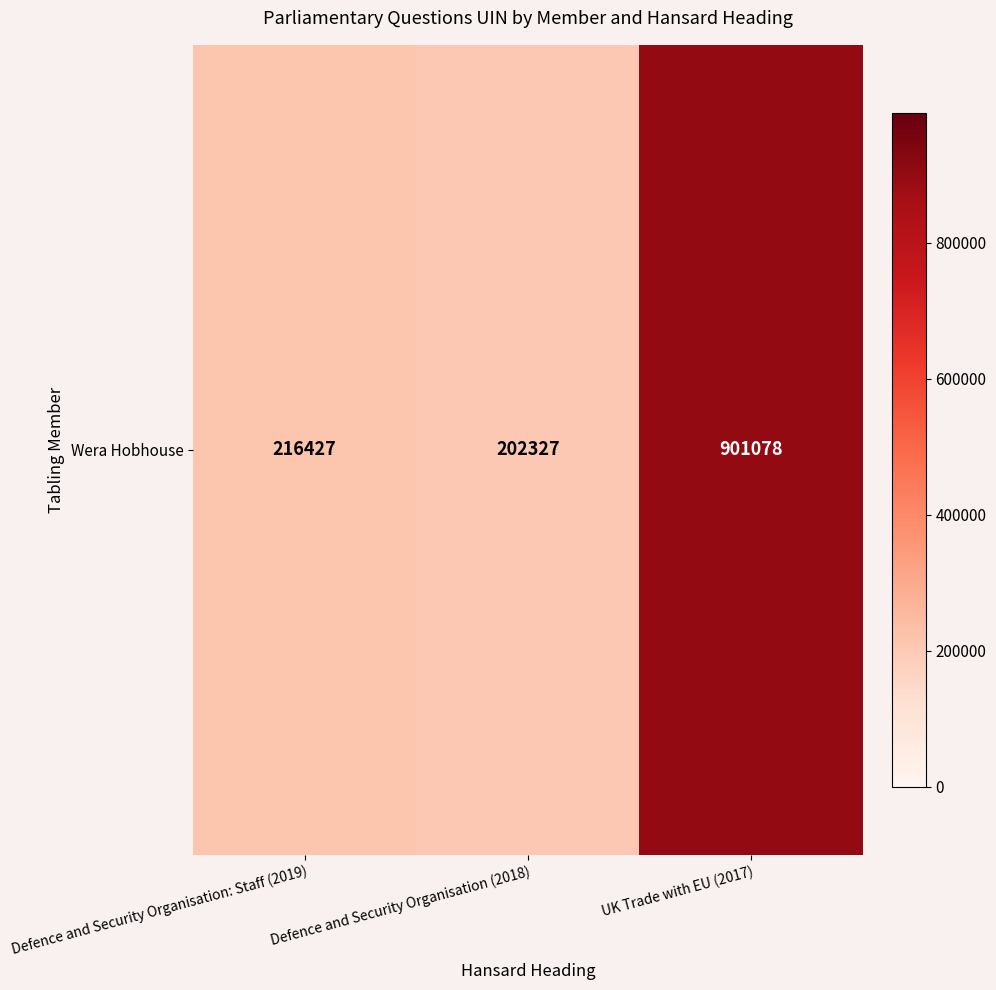

Reading left to right, transcribe all the data shown in this chart.

Defence and Security Organisation: Staff (2019)=216427	Defence and Security Organisation (2018)=202327	UK Trade with EU (2017)=901078